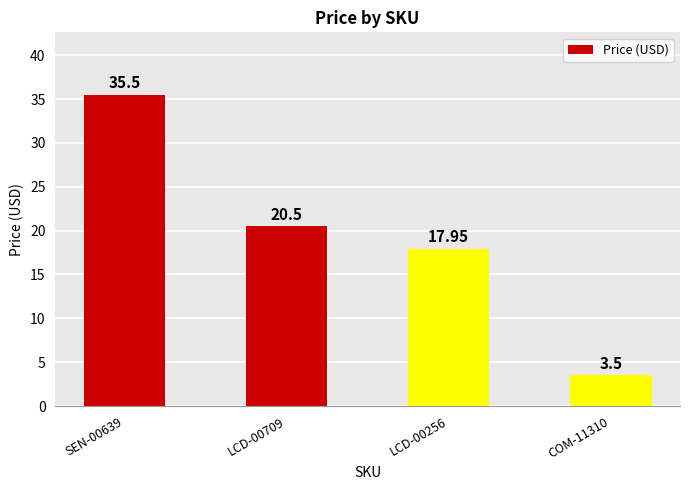

Are the bars horizontal?

No